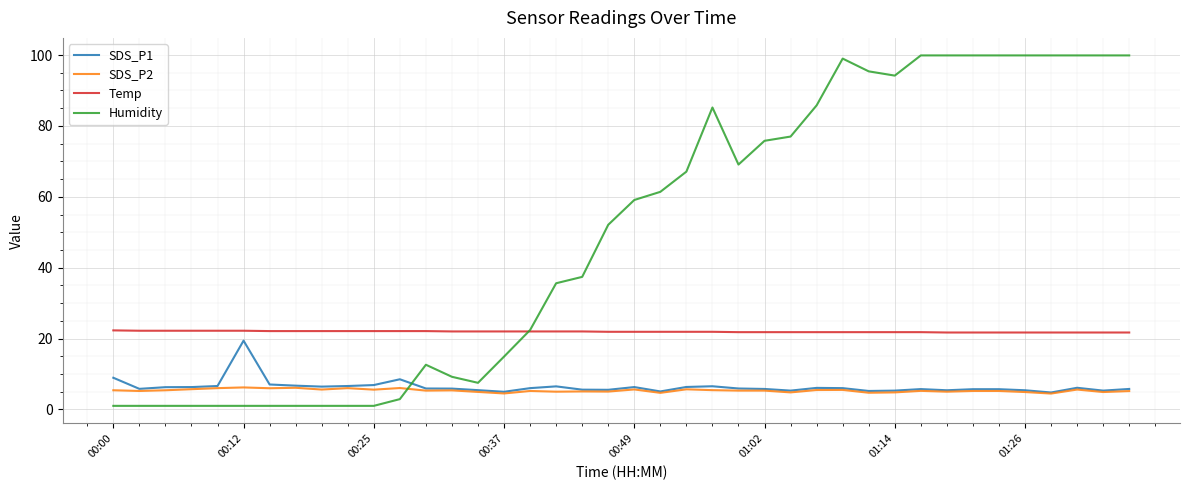

How many intersections are there between Humidity and SDS_P1?

1